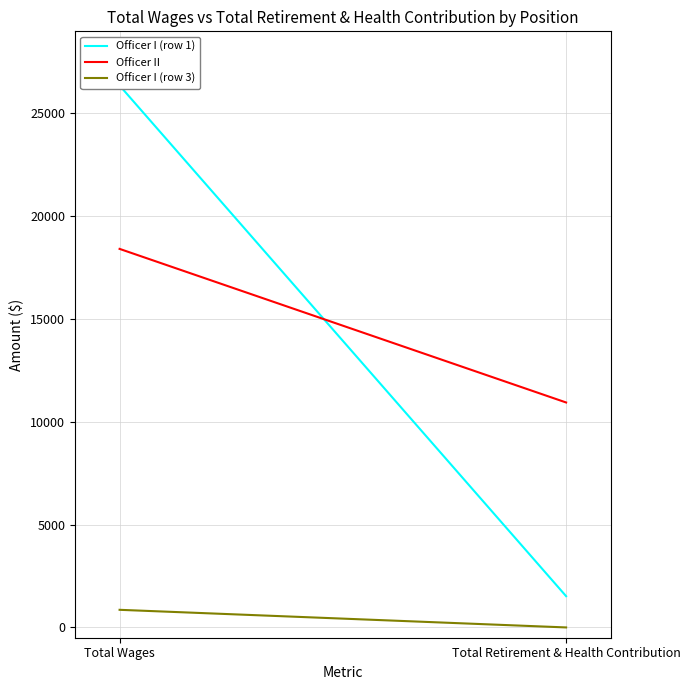

At which label is Officer II closest to 14672?

Total Wages